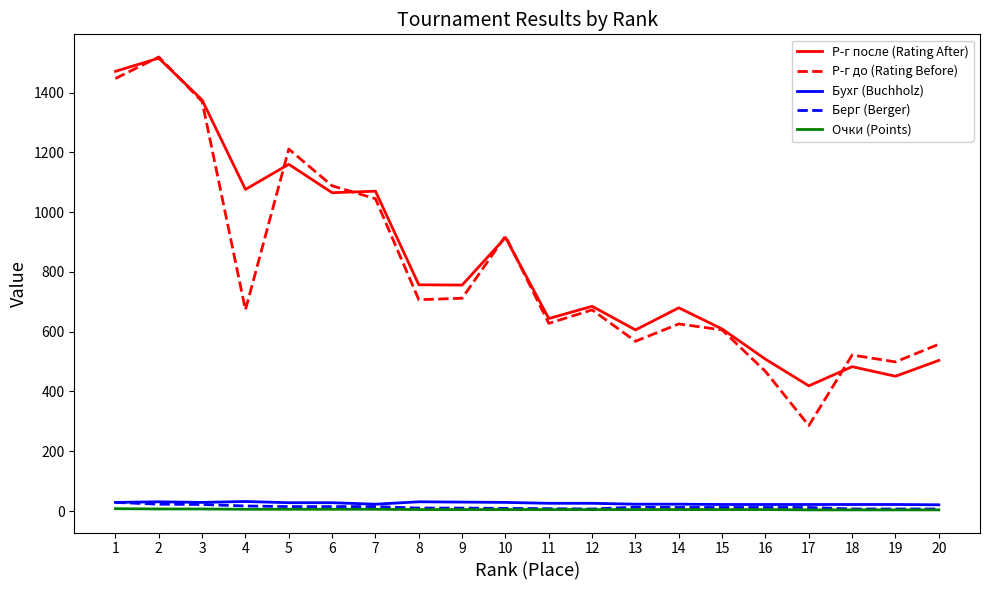

How many Очки (Points) values are between 5 and 6?

13